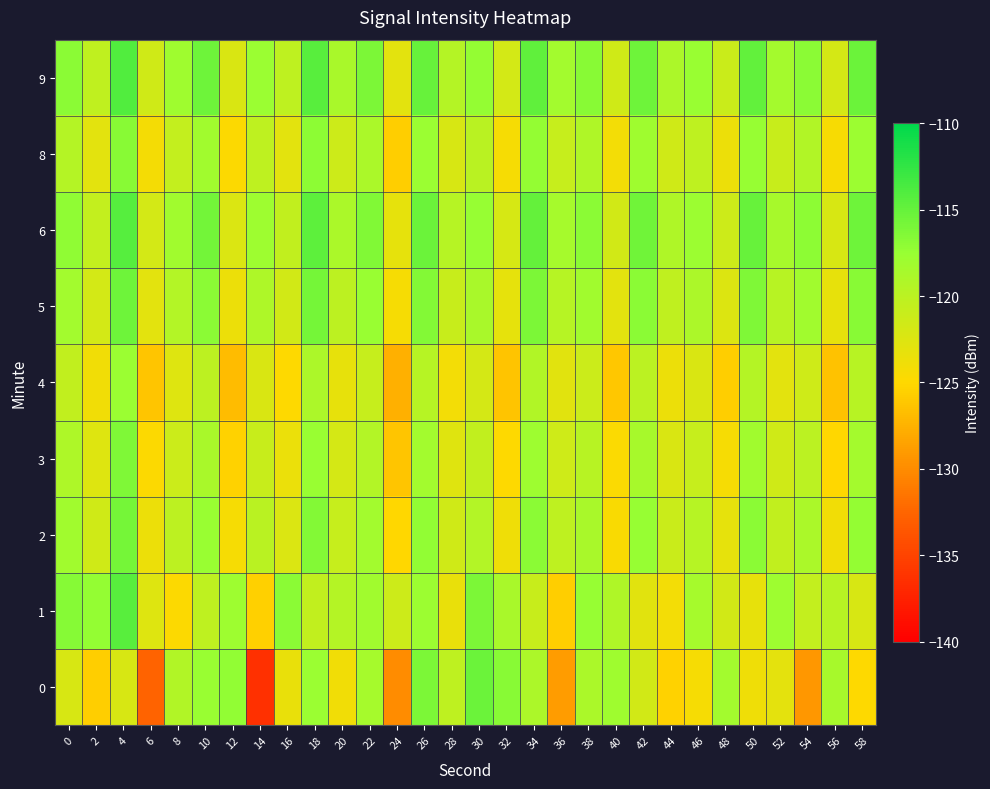

Reading right to left, extract all data points from this chart.

0: 58=-124.9	56=-118.6	54=-129.2	52=-123.0	50=-123.9	48=-118.2	46=-124.4	44=-125.4	42=-121.6	40=-118.1	38=-118.9	36=-128.9	34=-119.0	32=-116.8	30=-115.4	28=-120.3	26=-116.2	24=-129.9	22=-118.5	20=-124.0	18=-117.6	16=-123.4	14=-136.5	12=-117.2	10=-117.5	8=-119.3	6=-132.7	4=-122.2	2=-125.7	0=-122.1
1: 58=-122.1	56=-119.8	54=-120.6	52=-117.9	50=-123.3	48=-121.7	46=-118.5	44=-124.1	42=-122.8	40=-119.2	38=-117.4	36=-125.6	34=-120.9	32=-118.7	30=-116.1	28=-123.4	26=-117.8	24=-121.3	22=-118.2	20=-119.5	18=-120.5	16=-116.9	14=-125.5	12=-117.9	10=-120.3	8=-124.8	6=-122.6	4=-114.4	2=-117.3	0=-116.6
2: 58=-117.3	56=-124.0	54=-118.9	52=-120.5	50=-116.9	48=-123.2	46=-119.7	44=-121.1	42=-117.5	40=-124.6	38=-118.7	36=-120.3	34=-116.8	32=-123.9	30=-119.4	28=-121.6	26=-117.2	24=-125.1	22=-118.3	20=-120.8	18=-116.5	16=-122.4	14=-119.9	12=-124.3	10=-117.6	8=-120.1	6=-123.7	4=-115.8	2=-121.5	0=-118.2
3: 58=-118.4	56=-125.1	54=-120.0	52=-121.6	50=-118.1	48=-124.3	46=-120.8	44=-122.2	42=-118.6	40=-124.7	38=-119.8	36=-121.4	34=-117.9	32=-125.0	30=-120.5	28=-122.7	26=-118.3	24=-126.2	22=-119.4	20=-121.9	18=-117.6	16=-123.5	14=-120.9	12=-125.4	10=-118.7	8=-121.2	6=-124.8	4=-116.3	2=-122.6	0=-119.1
4: 58=-119.8	56=-126.5	54=-121.4	52=-123.0	50=-119.5	48=-125.7	46=-122.2	44=-123.6	42=-120.0	40=-126.1	38=-121.2	36=-122.8	34=-119.3	32=-126.4	30=-121.9	28=-124.1	26=-119.7	24=-127.6	22=-120.8	20=-123.3	18=-119.0	16=-124.9	14=-122.3	12=-126.8	10=-120.1	8=-122.6	6=-126.2	4=-117.7	2=-124.0	0=-120.5
5: 58=-116.7	56=-123.3	54=-118.2	52=-119.8	50=-116.3	48=-122.5	46=-119.0	44=-120.4	42=-116.8	40=-122.9	38=-118.1	36=-119.7	34=-116.2	32=-123.2	30=-118.7	28=-120.9	26=-116.5	24=-124.4	22=-117.6	20=-120.1	18=-115.8	16=-121.7	14=-119.1	12=-123.6	10=-116.9	8=-119.4	6=-123.0	4=-115.5	2=-121.8	0=-118.3
6: 58=-115.5	56=-122.1	54=-117.0	52=-118.6	50=-115.1	48=-121.3	46=-117.8	44=-119.2	42=-115.6	40=-121.7	38=-116.9	36=-118.5	34=-115.0	32=-122.0	30=-117.5	28=-119.7	26=-115.3	24=-123.2	22=-116.4	20=-118.9	18=-114.6	16=-120.5	14=-117.9	12=-122.4	10=-115.7	8=-118.2	6=-121.8	4=-114.3	2=-120.6	0=-117.1
8: 58=-117.8	56=-124.5	54=-119.3	52=-120.9	50=-117.5	48=-123.7	46=-120.2	44=-121.6	42=-118.0	40=-124.1	38=-119.2	36=-120.8	34=-117.3	32=-124.4	30=-119.9	28=-122.1	26=-117.7	24=-125.6	22=-118.8	20=-121.3	18=-117.0	16=-122.9	14=-120.3	12=-124.8	10=-118.1	8=-120.6	6=-124.2	4=-116.7	2=-123.0	0=-119.5
9: 58=-115.3	56=-121.9	54=-116.8	52=-118.4	50=-114.9	48=-121.1	46=-117.6	44=-119.0	42=-115.4	40=-121.5	38=-116.7	36=-118.3	34=-114.8	32=-121.8	30=-117.3	28=-119.5	26=-115.1	24=-123.0	22=-116.2	20=-118.7	18=-114.4	16=-120.3	14=-117.7	12=-122.2	10=-115.5	8=-118.0	6=-121.6	4=-114.1	2=-120.4	0=-116.9